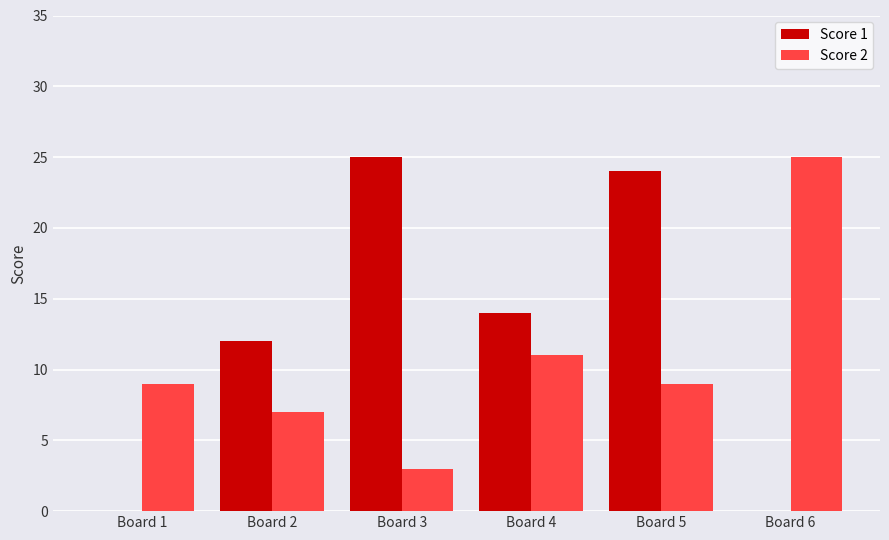

Reading left to right, list all the values displayed in this chart.

Score 1: 0	12	25	14	24	0
Score 2: 9	7	3	11	9	25